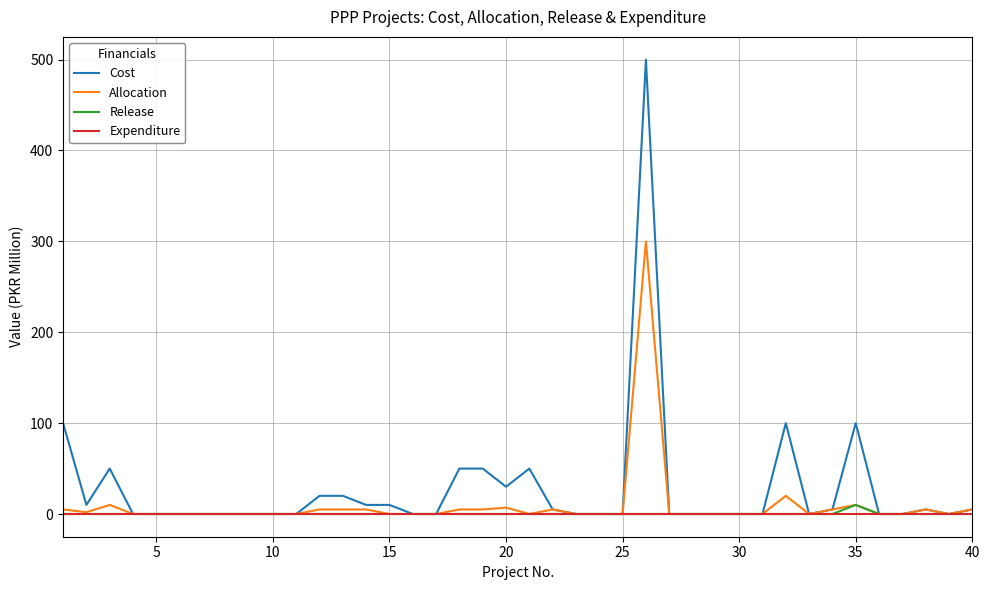

Which series has the widest spread of values?

Cost